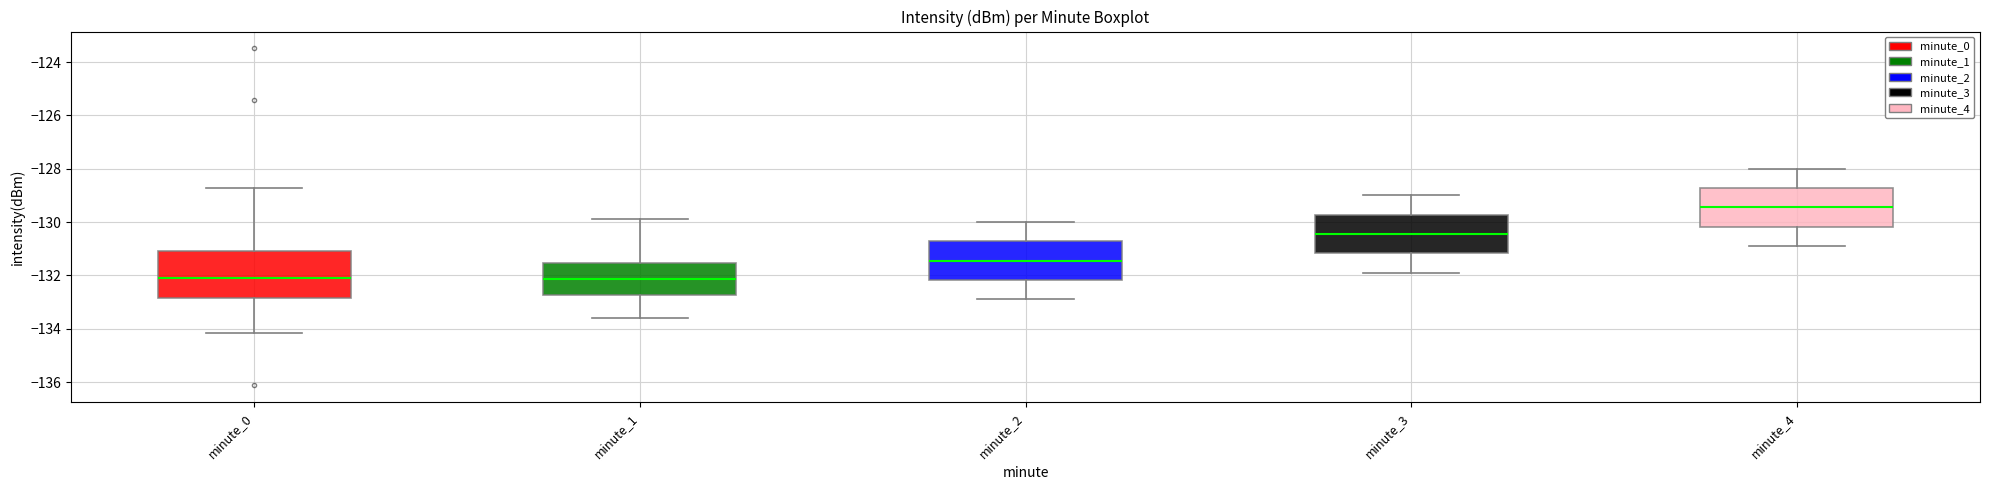

Where is the upper edge of the box for minute_3 on the y-axis? The values are not printed on the chart, so give them approximately, as read against the axis.

-129.8